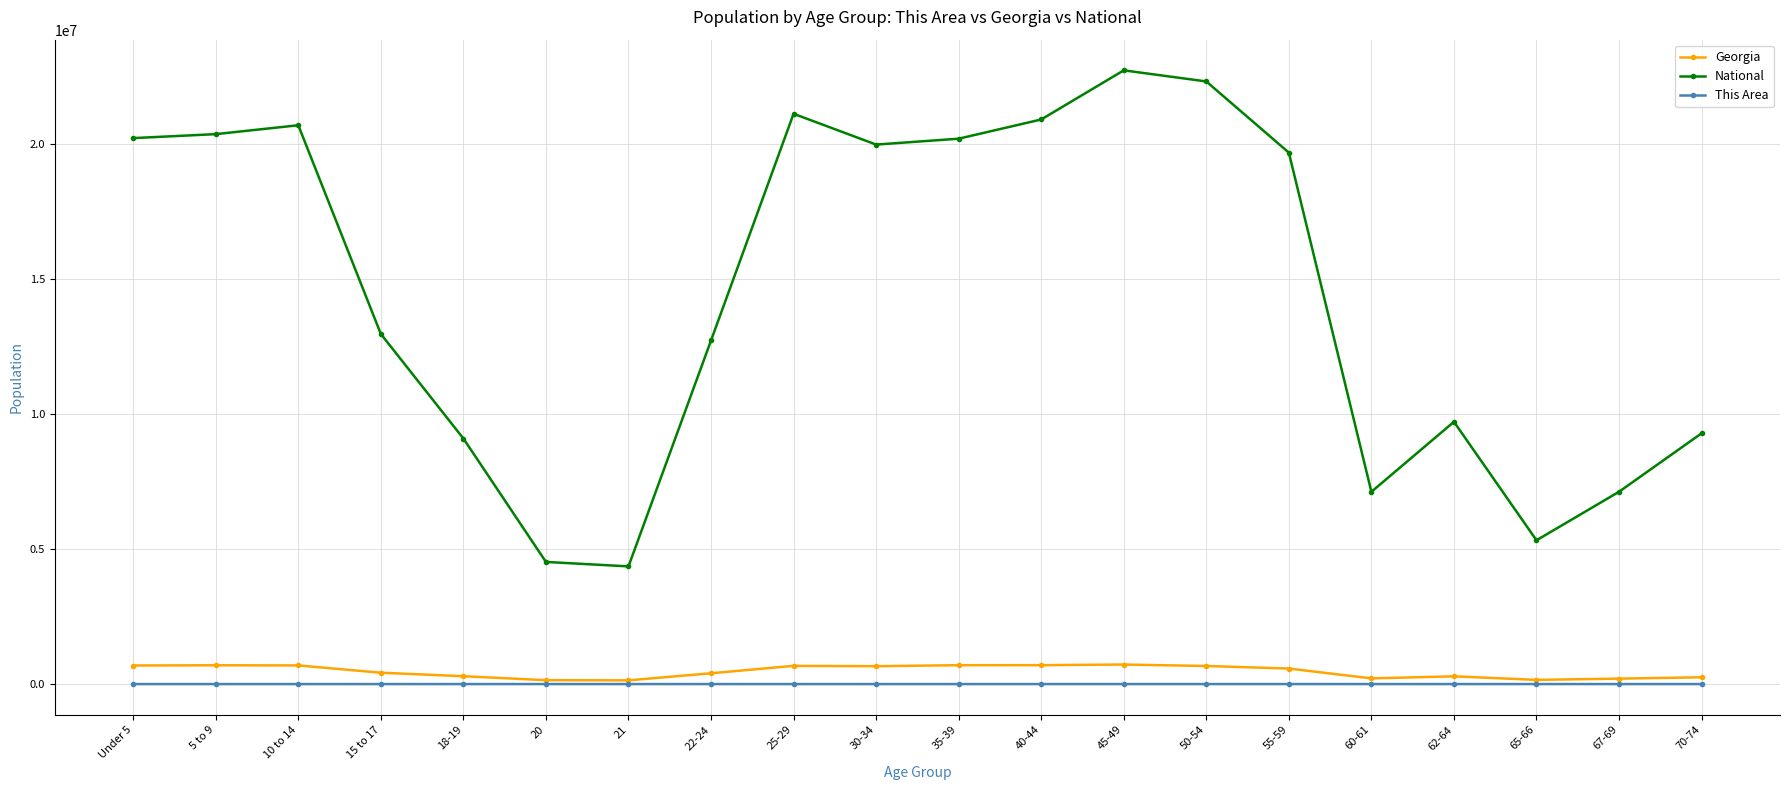

True or false: This Area and National cross at least once.

False